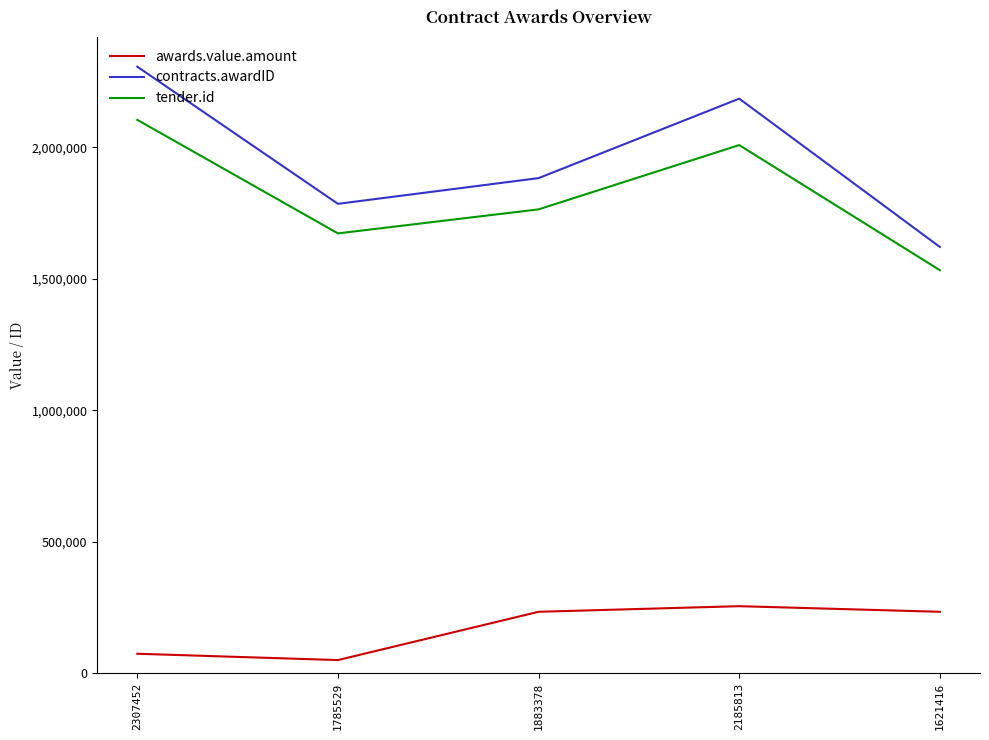

List the series in order of their peak value, lowest first.

awards.value.amount, tender.id, contracts.awardID